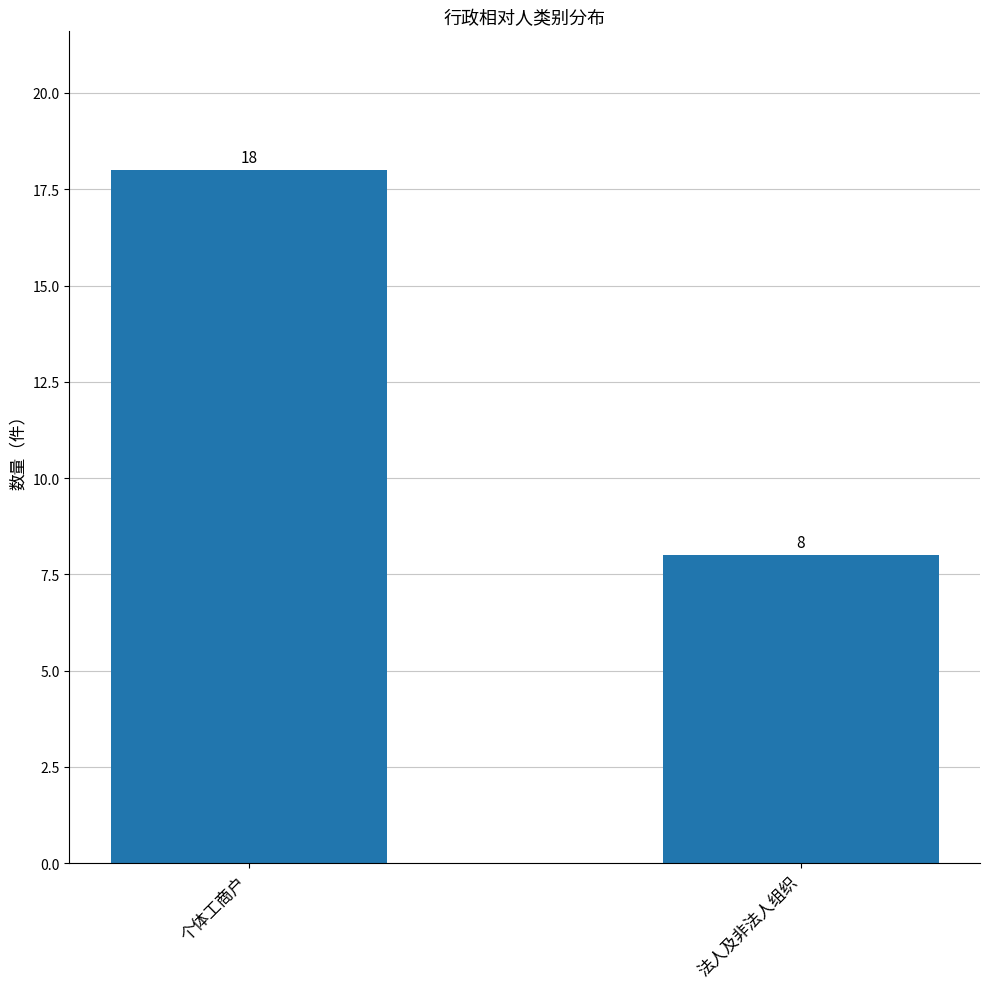

What value does the data have at 个体工商户?

18